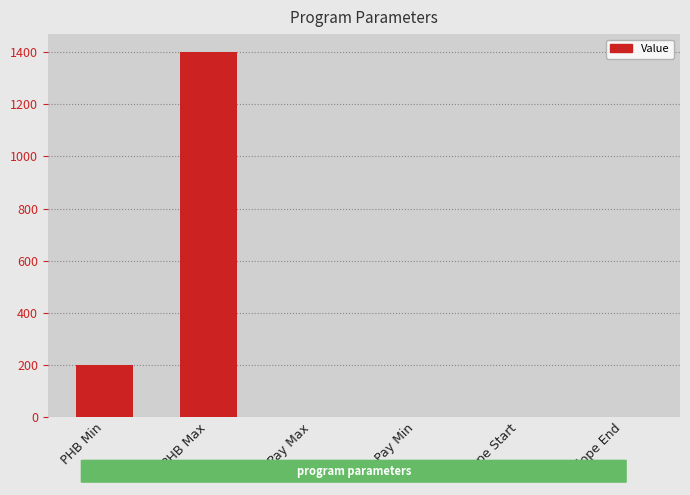

What is the maximum value shown in the chart?

1400.0